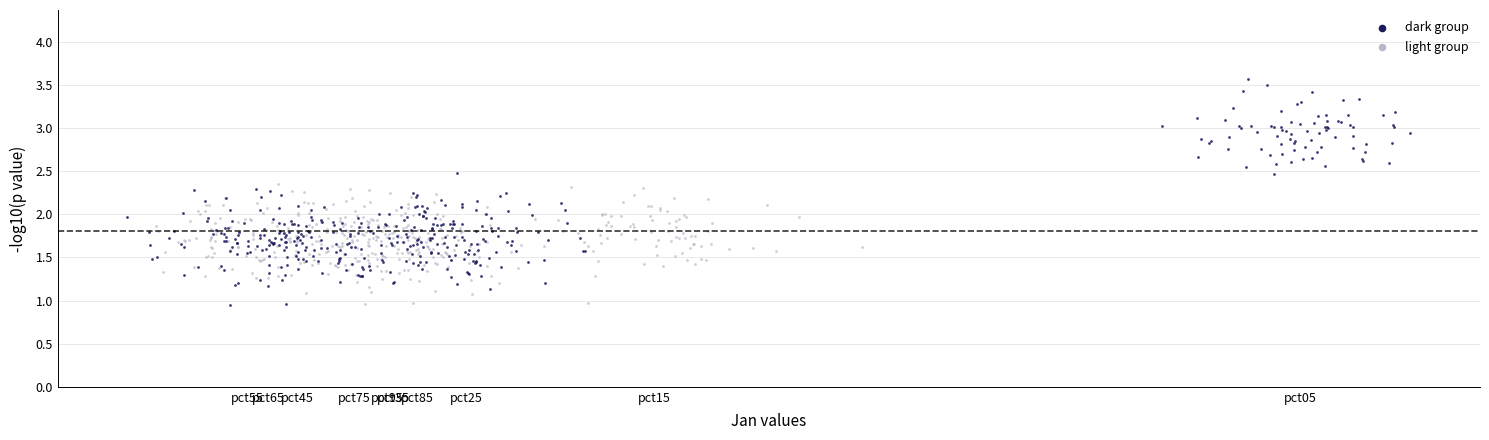

What are all the series names shown in the legend?

dark group, light group